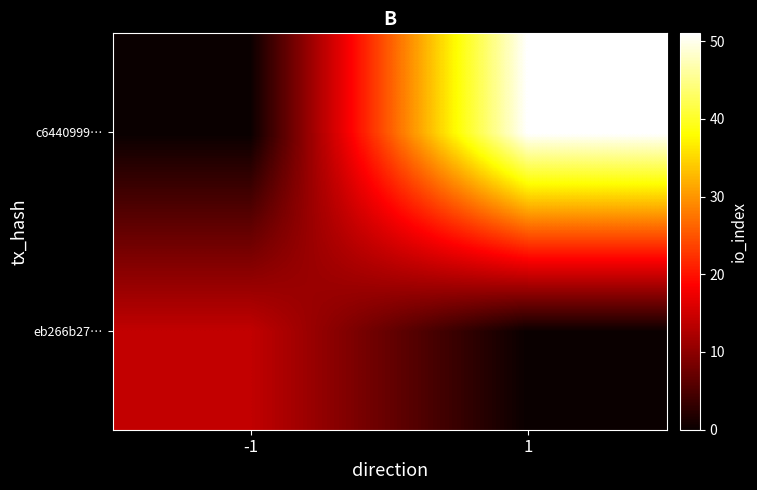

At which category does the chart reach its minimum across all series?

1